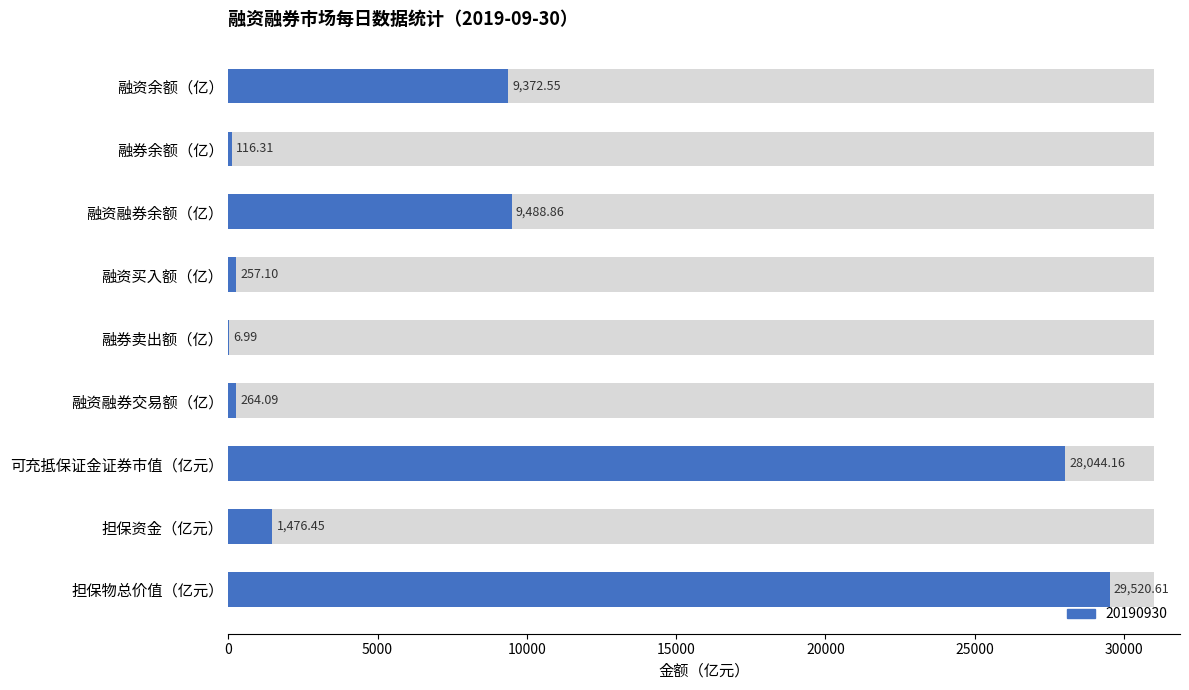

How many bars are there in total?

9